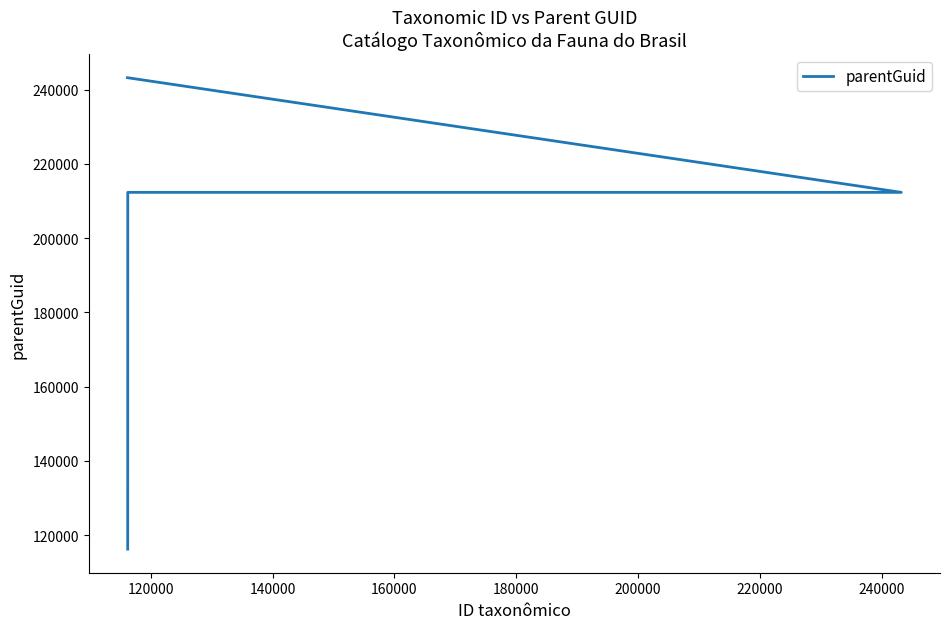

What is the difference between the maximum and minimum values?

127009